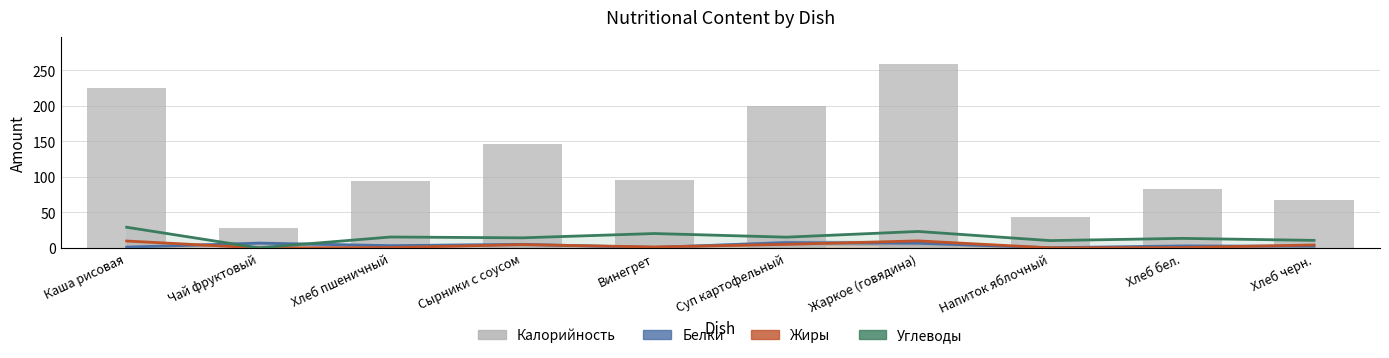

The Калорийность series shows 43.0 at Напиток яблочный. True or false?

True